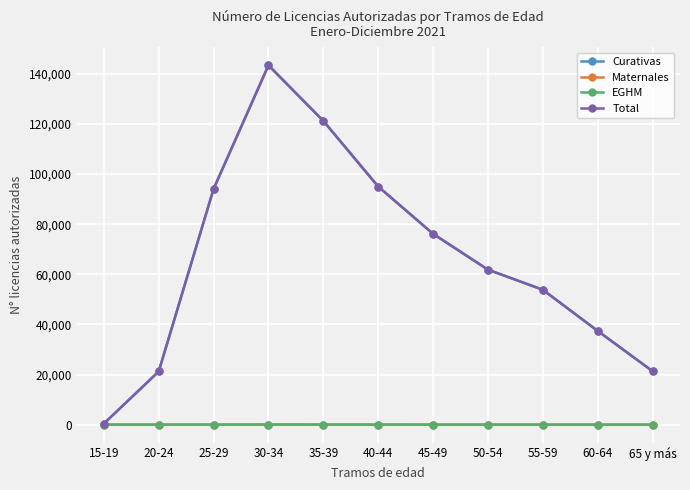

At which category is the sum across all series the highest?

30-34